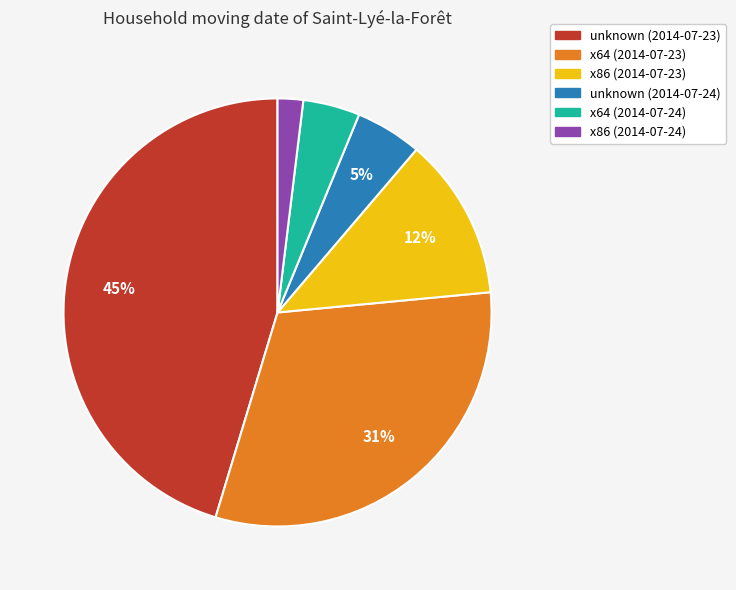

To the nearest percent, what is the combined percentage of x64 (2014-07-24) and x86 (2014-07-24)?

6%